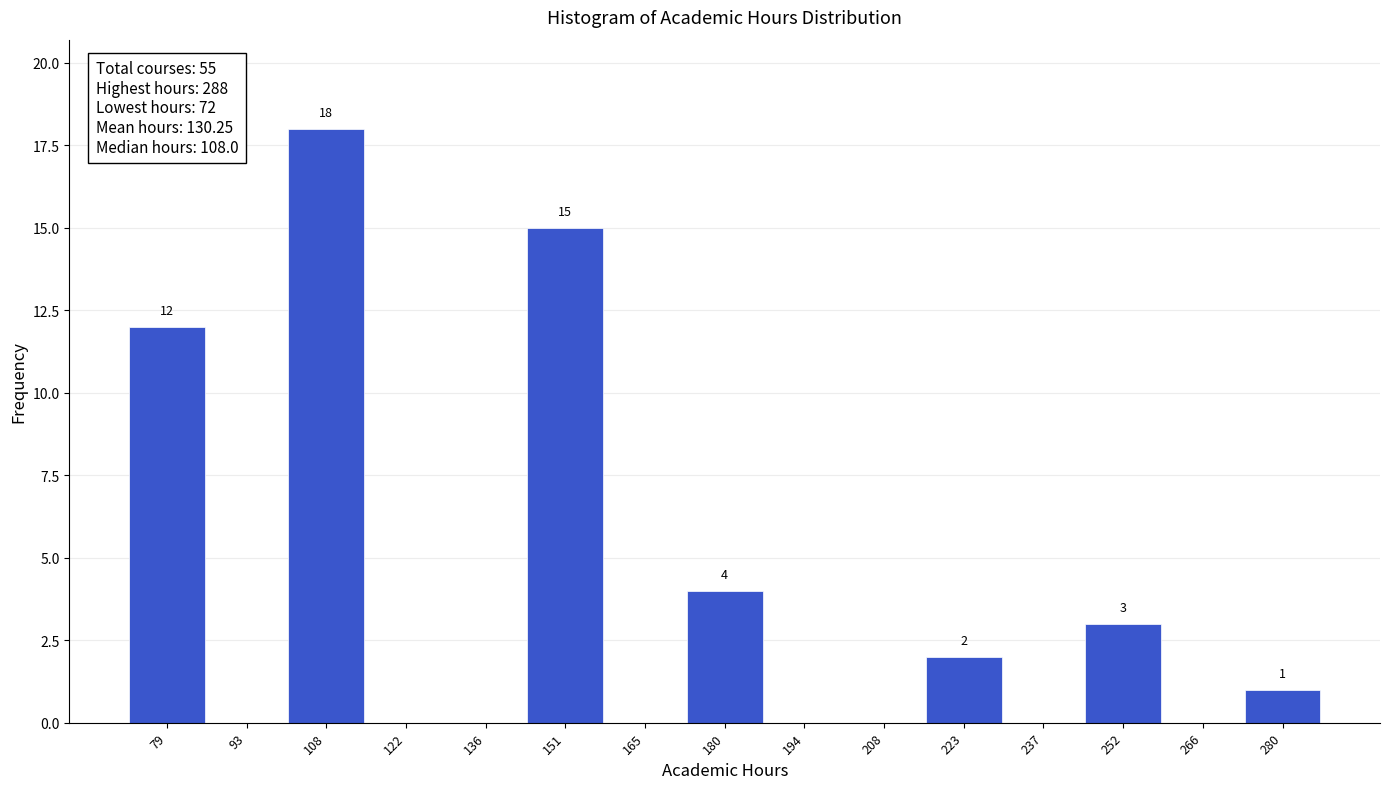

Over which range of the x-axis is the bar tallest?

100.8 to 115.2